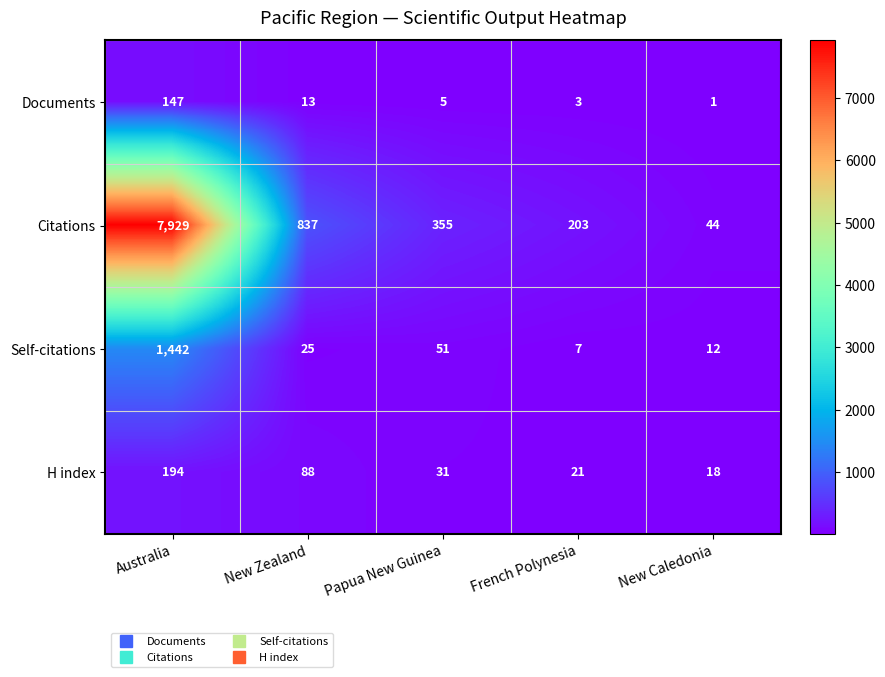

Count the number of categories in the chart.

5